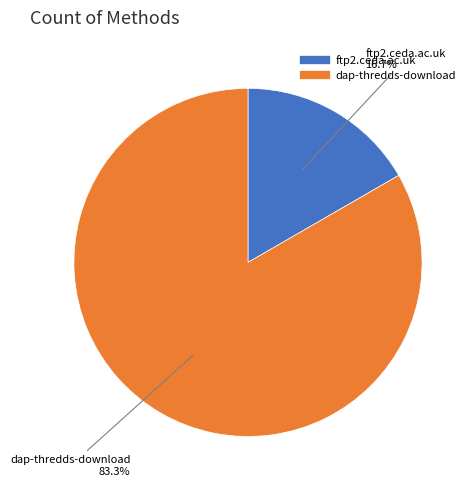

Is it true that dap-thredds-download is 83% of the pie?

True